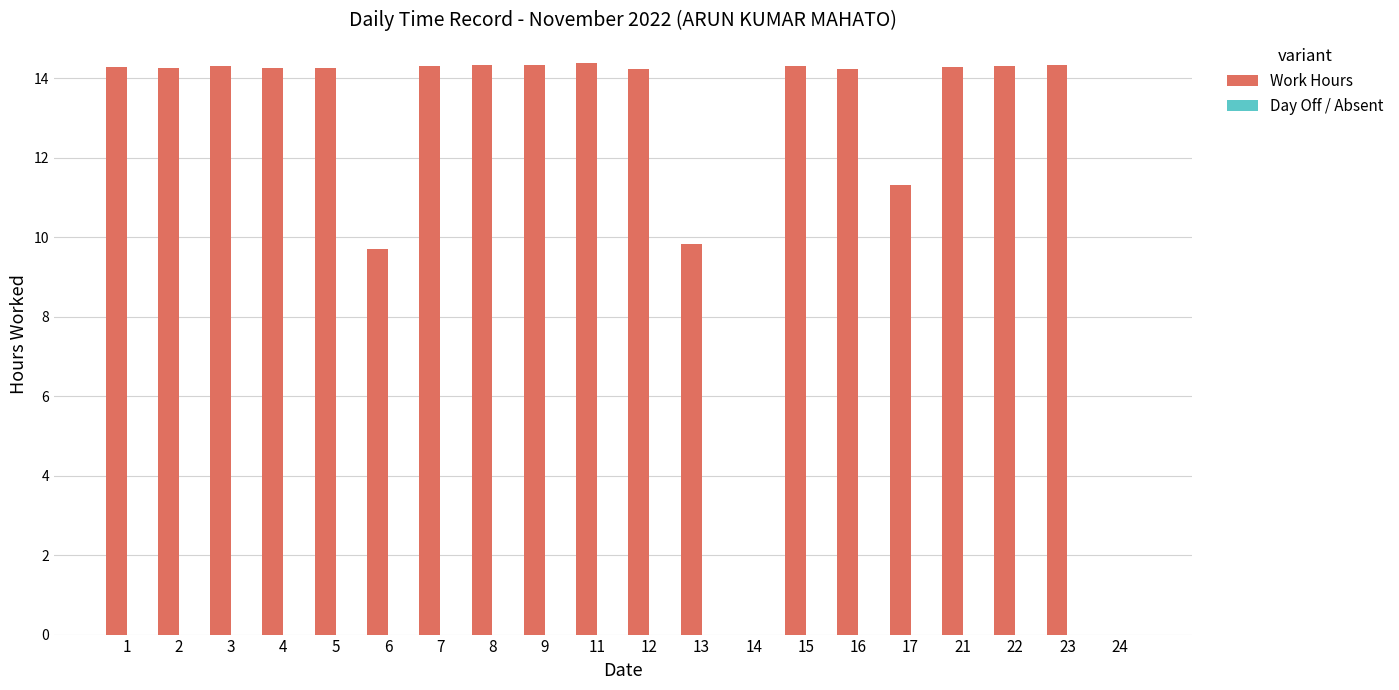

Is it true that the value at 3 is 14.3?

True